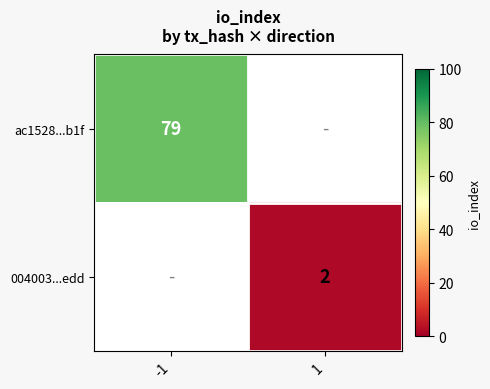

At how many categories does at least one series exceed 36?

1